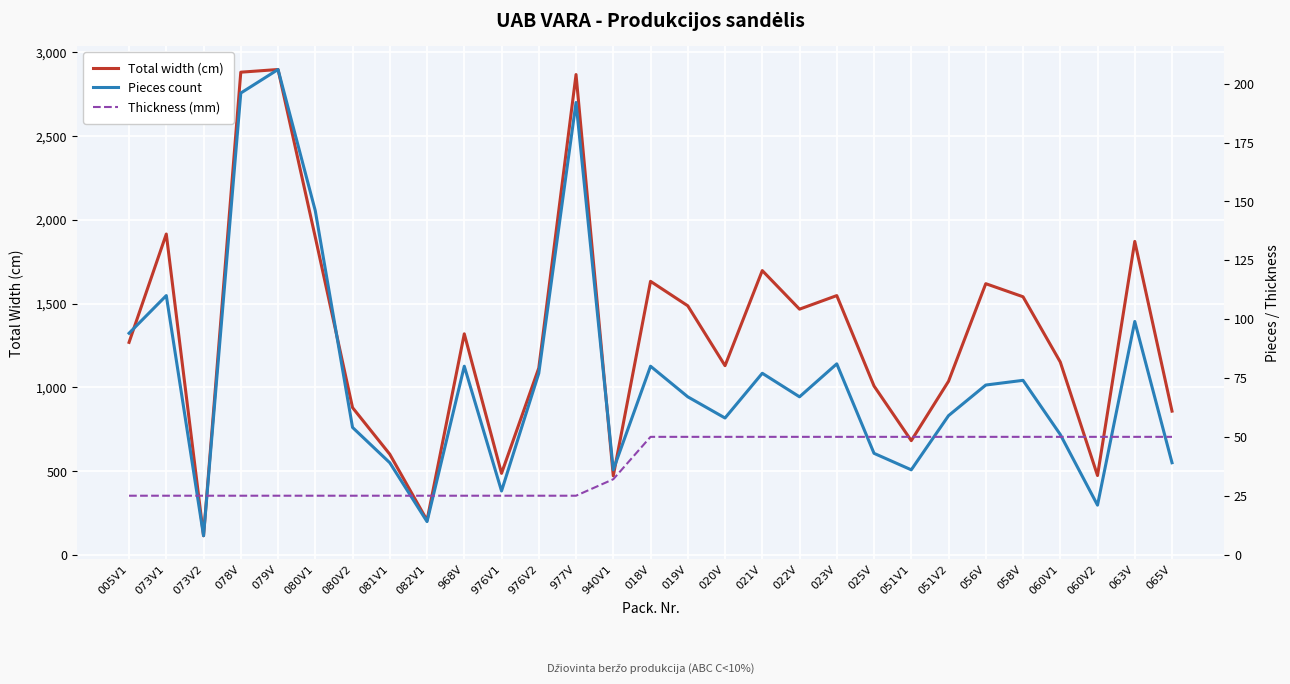

Reading left to right, what are all the values shown in this chart?

Total width (cm): 005V1=1269	073V1=1915	073V2=116	078V=2880	079V=2896	080V1=1896	080V2=880	081V1=602	082V1=208	968V=1320	976V1=488	976V2=1116	977V=2866	940V1=473	018V=1633	019V=1487	020V=1130	021V=1697	022V=1467	023V=1548	025V=1009	051V1=683	051V2=1037	056V=1619	058V=1541	060V1=1152	060V2=475	063V=1871	065V=859
Pieces count: 005V1=94	073V1=110	073V2=8	078V=196	079V=206	080V1=146	080V2=54	081V1=39	082V1=14	968V=80	976V1=27	976V2=77	977V=192	940V1=36	018V=80	019V=67	020V=58	021V=77	022V=67	023V=81	025V=43	051V1=36	051V2=59	056V=72	058V=74	060V1=51	060V2=21	063V=99	065V=39
Thickness (mm): 005V1=25	073V1=25	073V2=25	078V=25	079V=25	080V1=25	080V2=25	081V1=25	082V1=25	968V=25	976V1=25	976V2=25	977V=25	940V1=32	018V=50	019V=50	020V=50	021V=50	022V=50	023V=50	025V=50	051V1=50	051V2=50	056V=50	058V=50	060V1=50	060V2=50	063V=50	065V=50